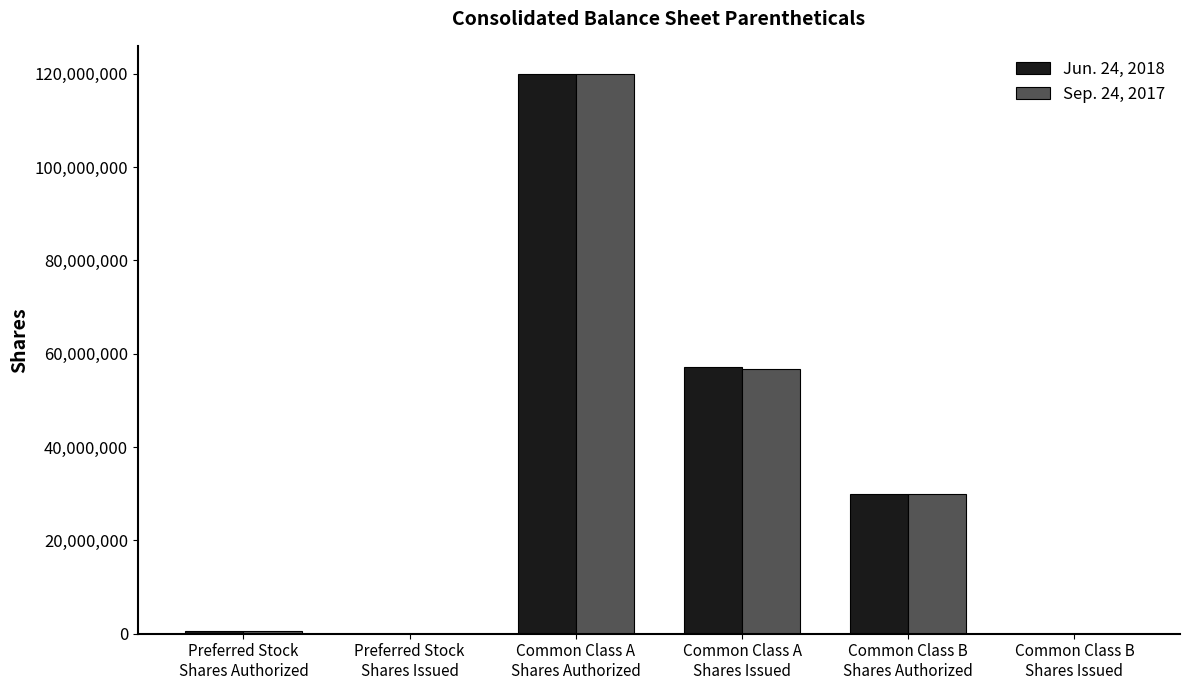

What is the greatest value displayed?

120000000